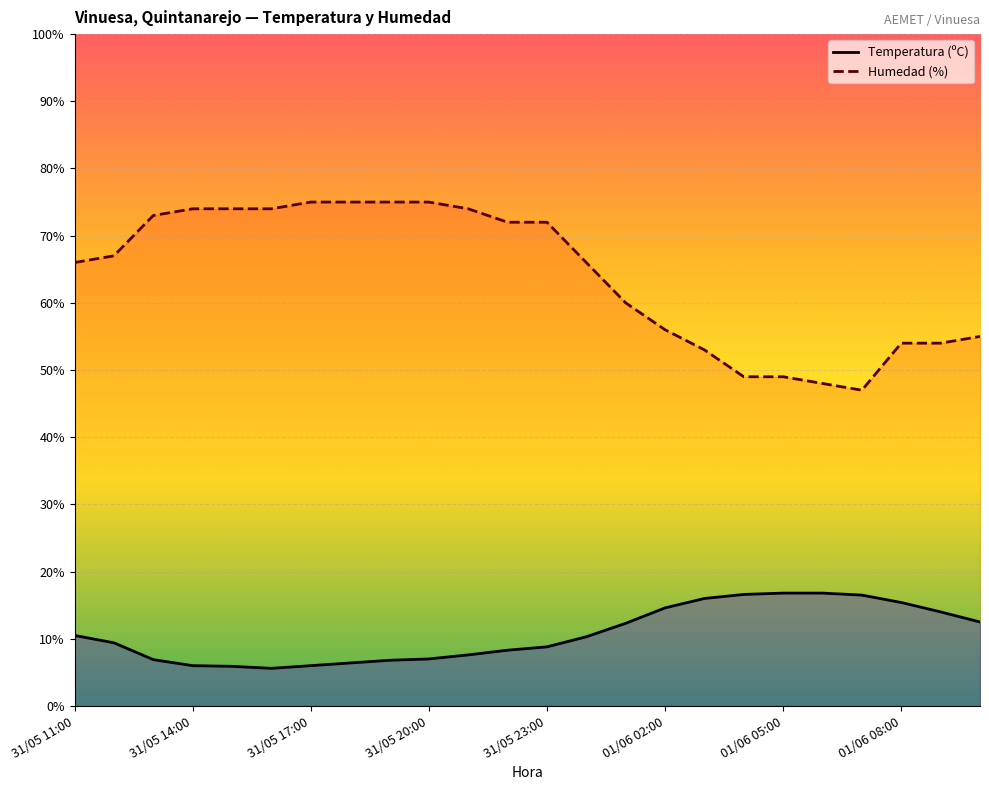

How many data points in Humedad (%) are above 67?

11